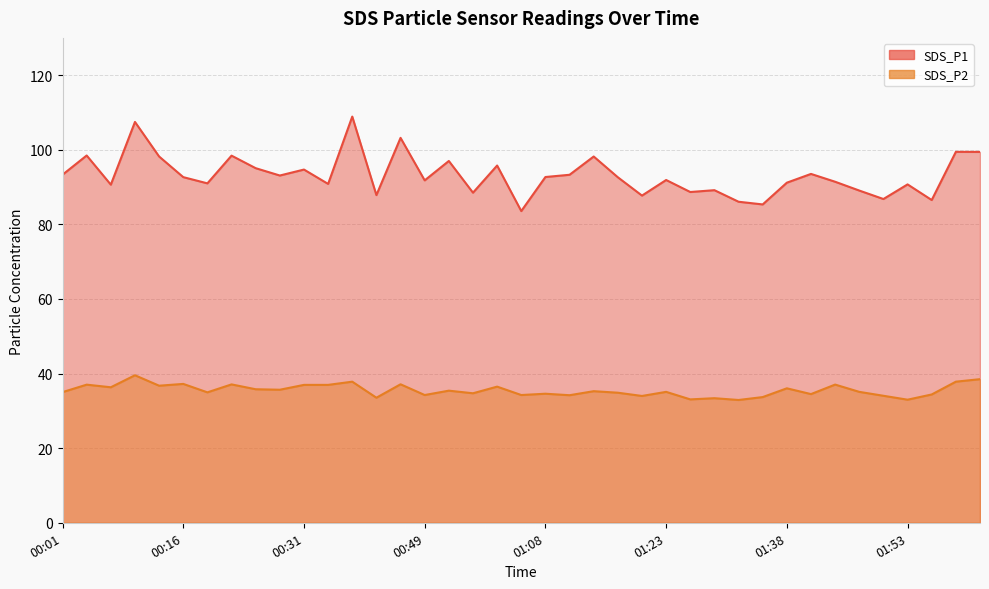

At which category does SDS_P2 reach its first local peak?

00:04